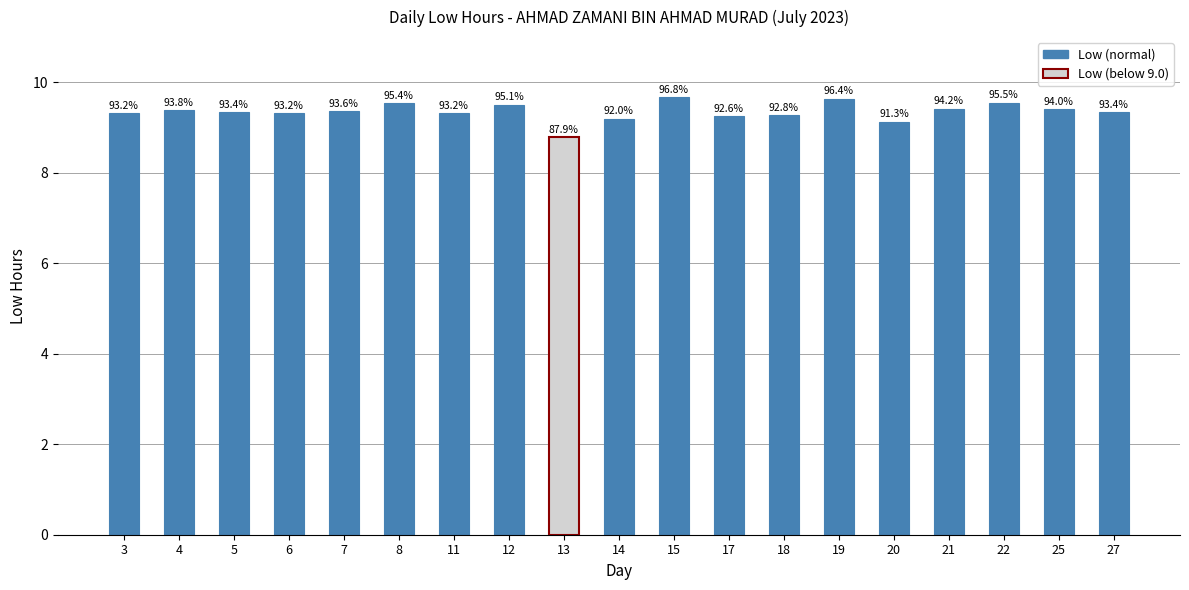

Read the value at 6.

9.3